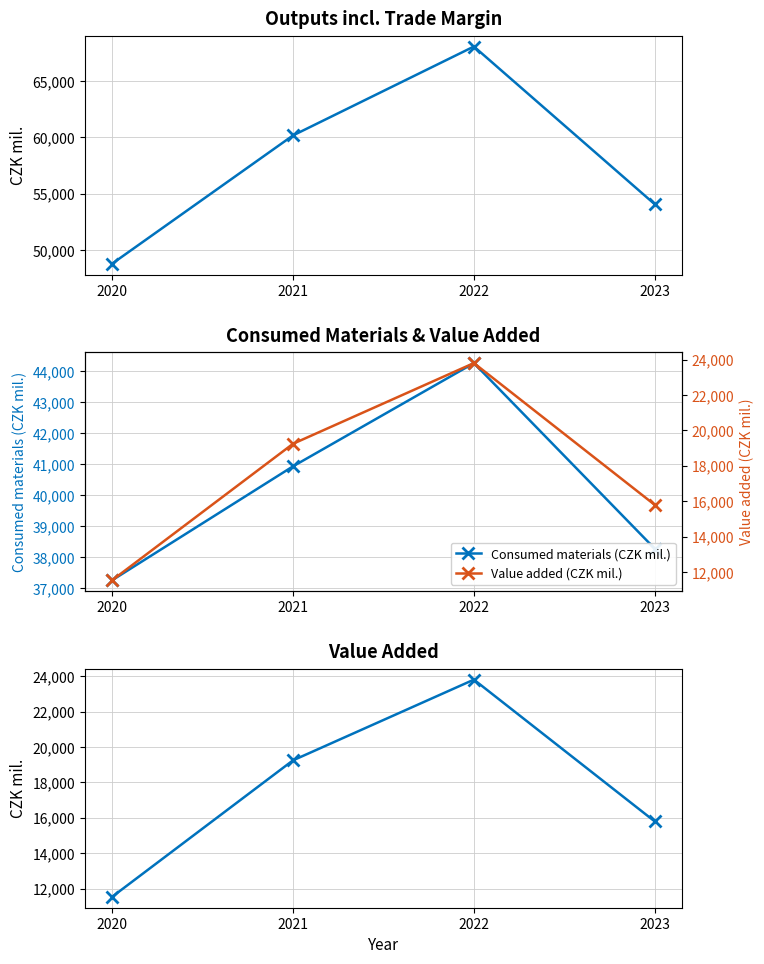

How many data points in Consumed materials (CZK mil.) are less than 40934?

2